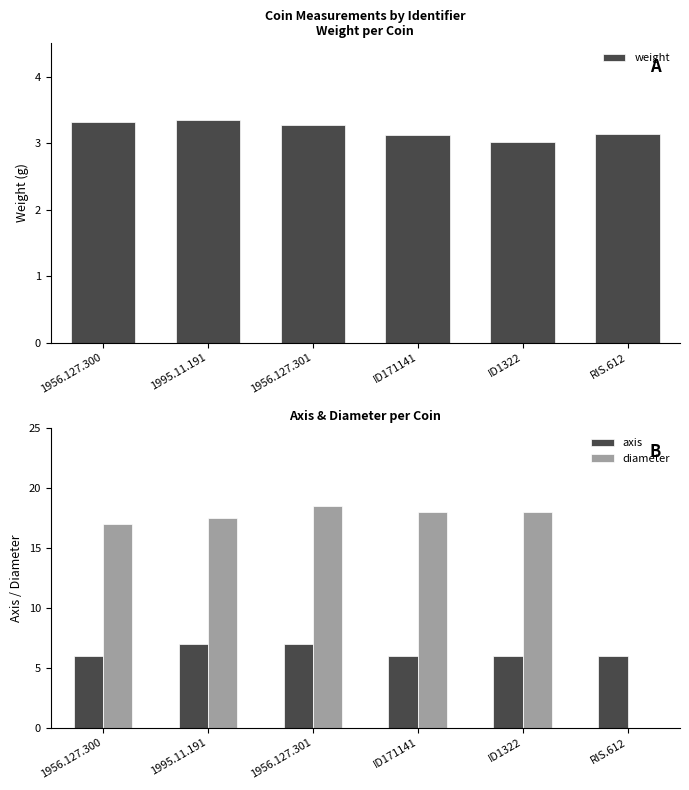

At which category does the chart reach its minimum across all series?

RIS.612